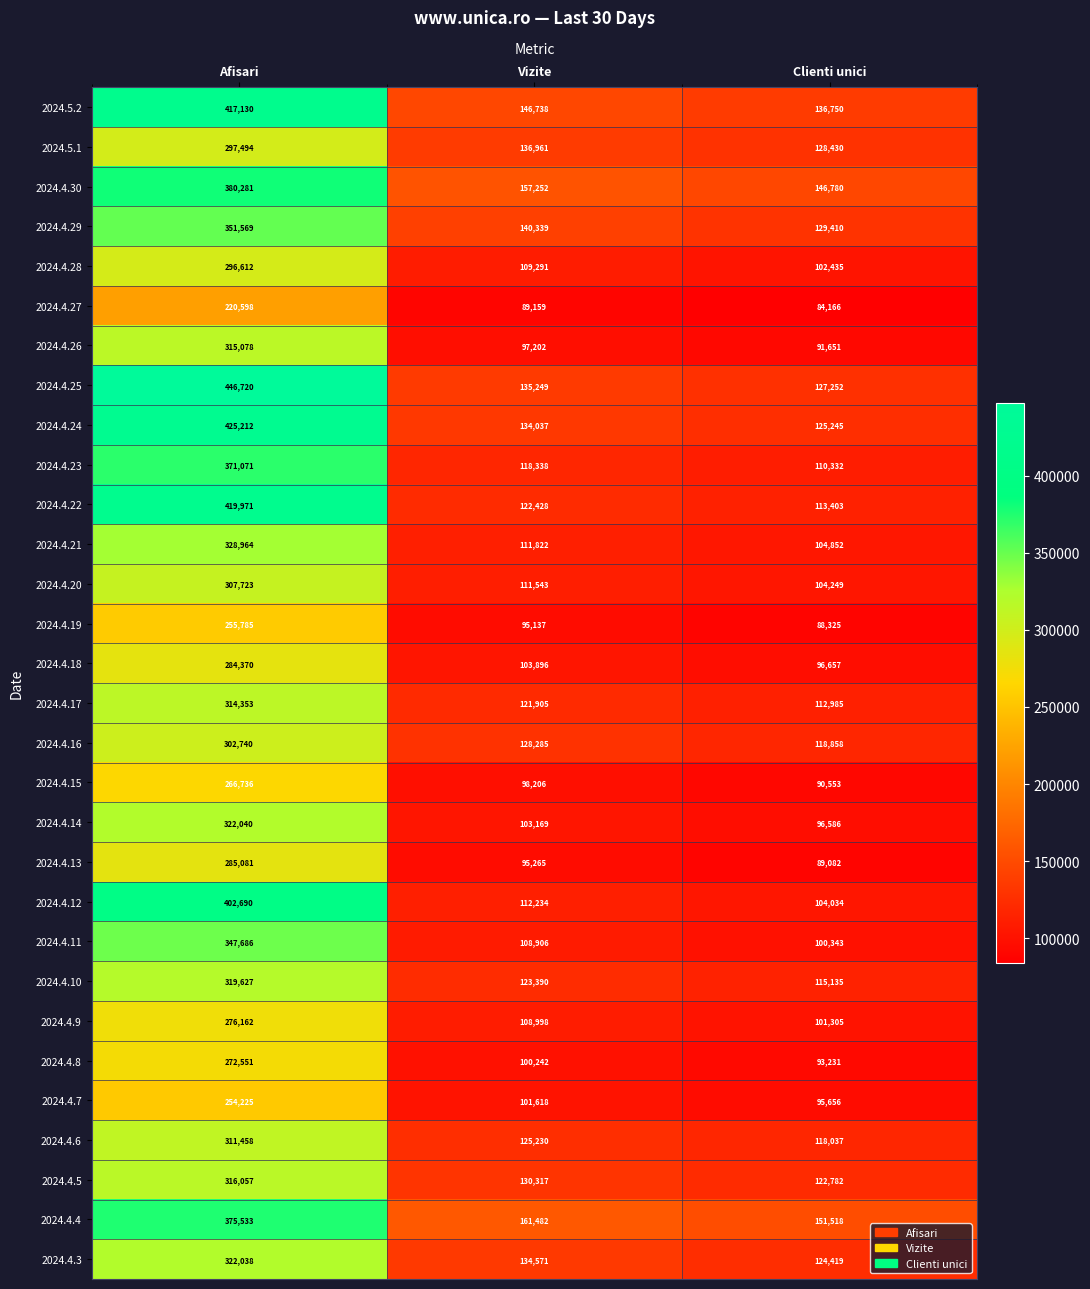

True or false: 2024.4.20 has a value of 209413 at Afisari.

False